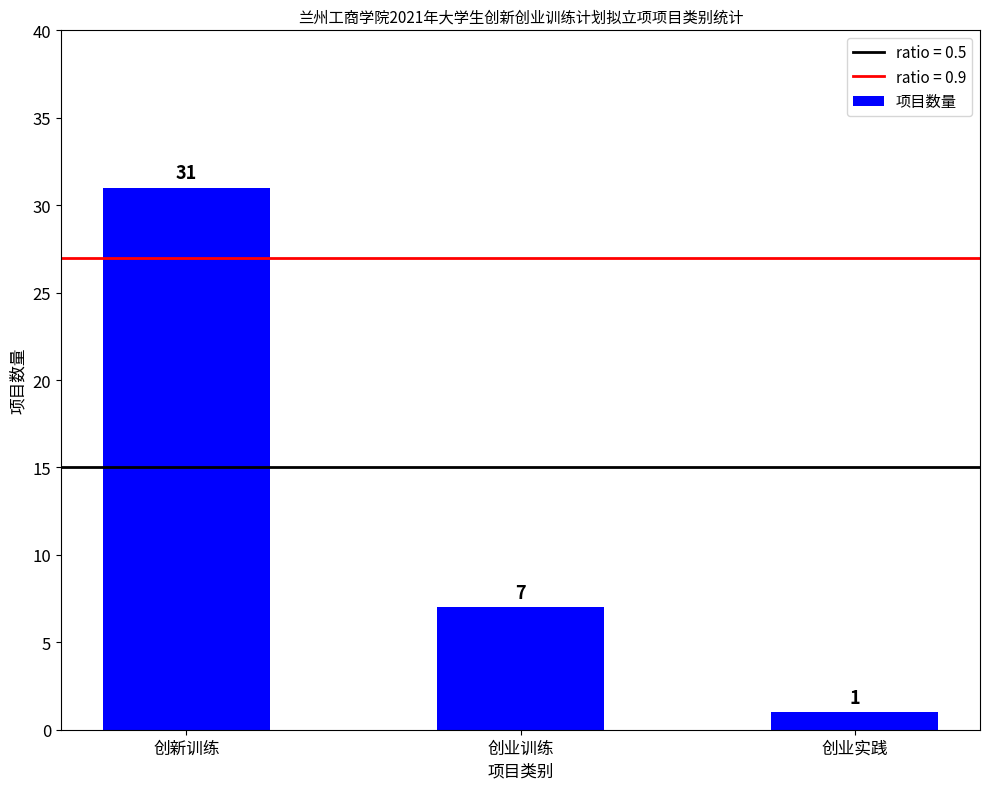

What is the difference between the maximum and minimum values?

30